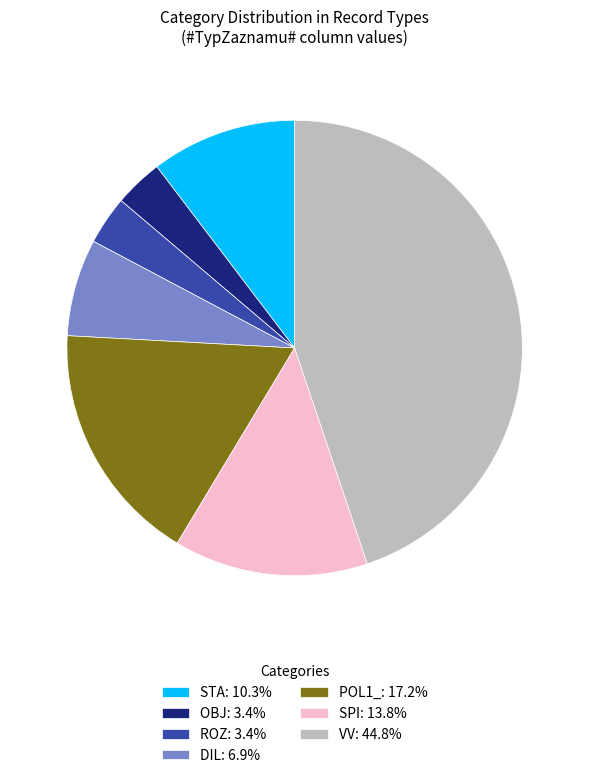

Approximately how many times larger is the value at VV: 44.8% compared to STA: 10.3%?

4.3